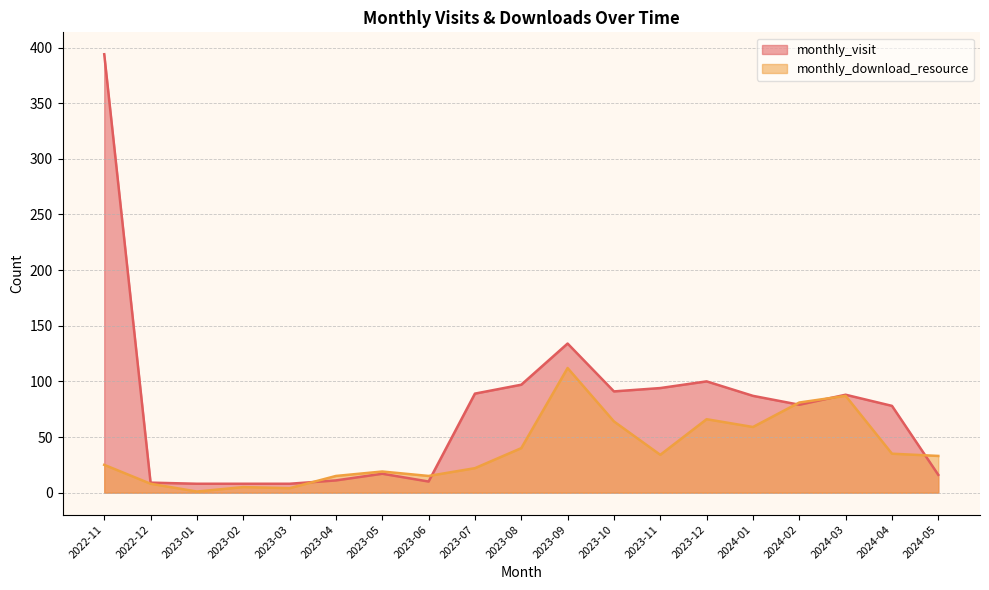

How many interior local valleys does the monthly_download_resource series have?

5